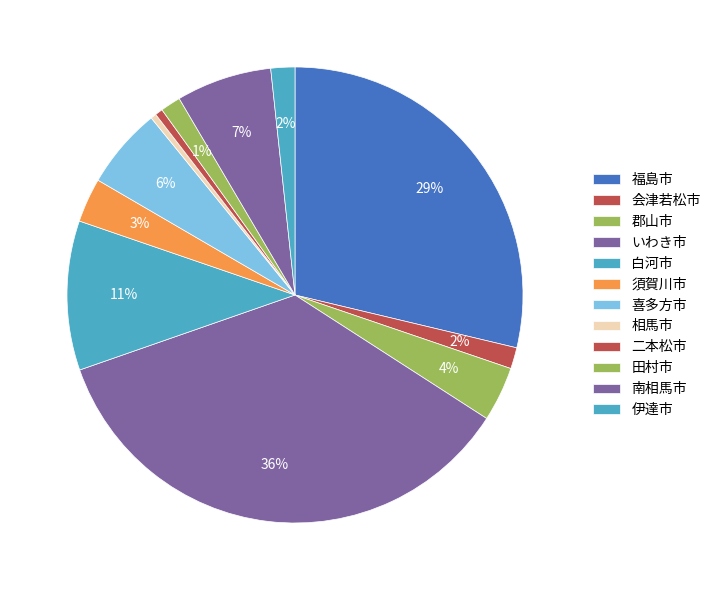

Between 会津若松市 and 相馬市, which is larger?

会津若松市